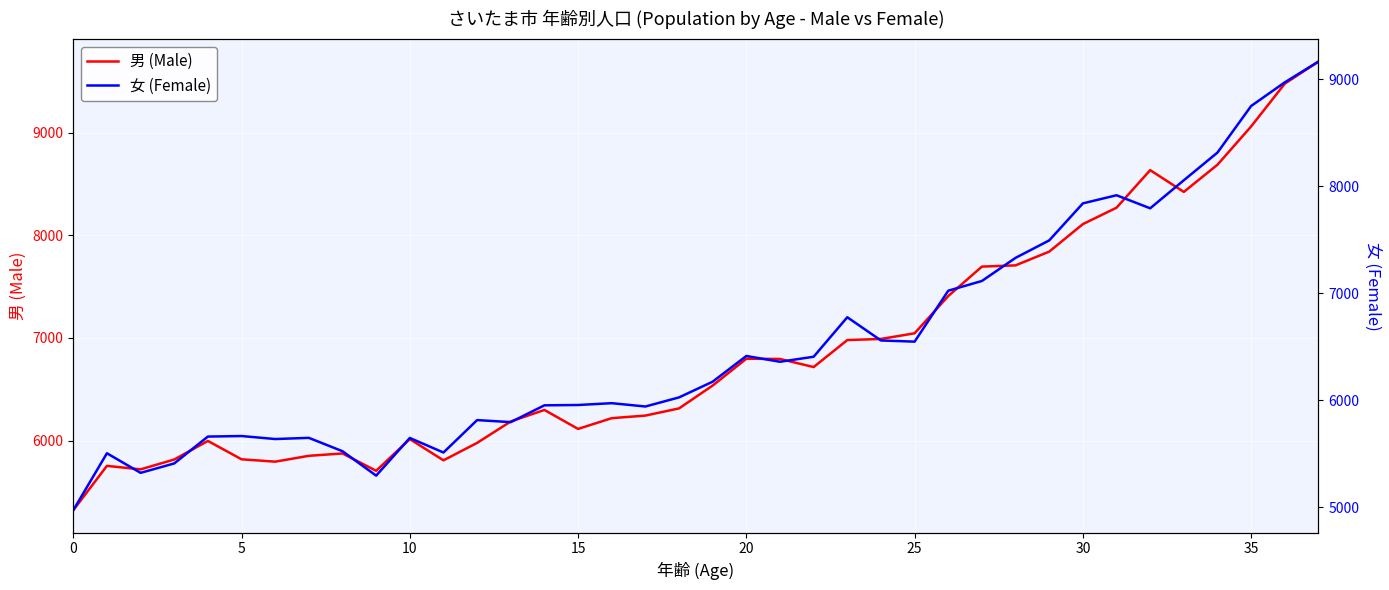

Reading left to right, list all the values displayed in this chart.

男 (Male): 5321	5753	5719	5815	5996	5817	5794	5851	5874	5705	6014	5807	5977	6186	6298	6113	6218	6243	6313	6536	6797	6795	6716	6979	6990	7045	7408	7695	7707	7841	8109	8269	8635	8423	8688	9061	9478	9693
女 (Female): 4971	5503	5320	5408	5659	5664	5636	5647	5522	5294	5646	5510	5813	5794	5951	5954	5971	5940	6025	6172	6412	6358	6405	6774	6557	6546	7022	7113	7329	7492	7838	7914	7792	8054	8313	8748	8969	9163